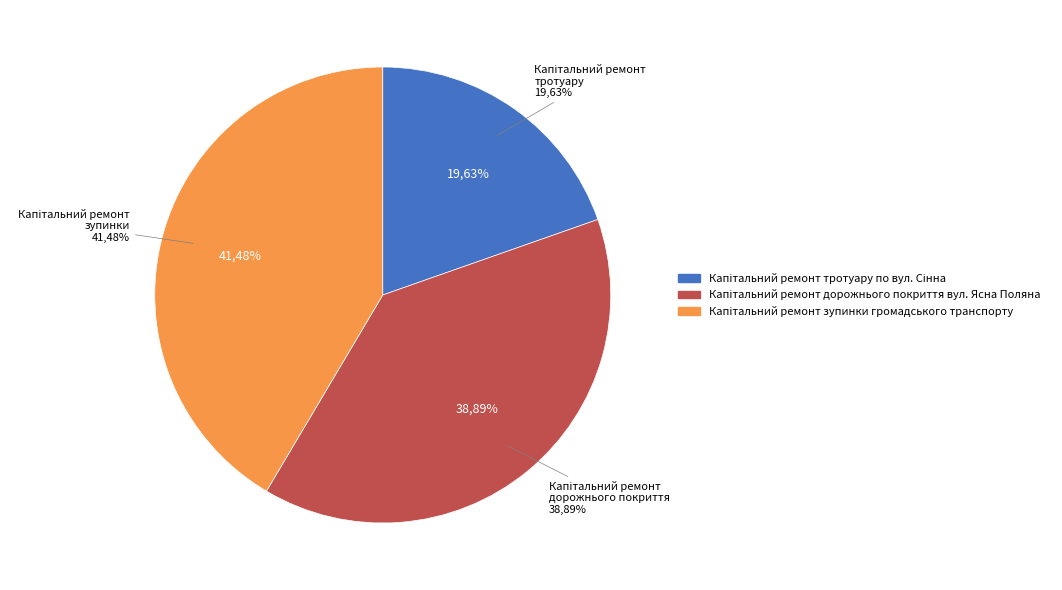

To the nearest percent, what is the difference between the largest and smallest slice percentages?

22%